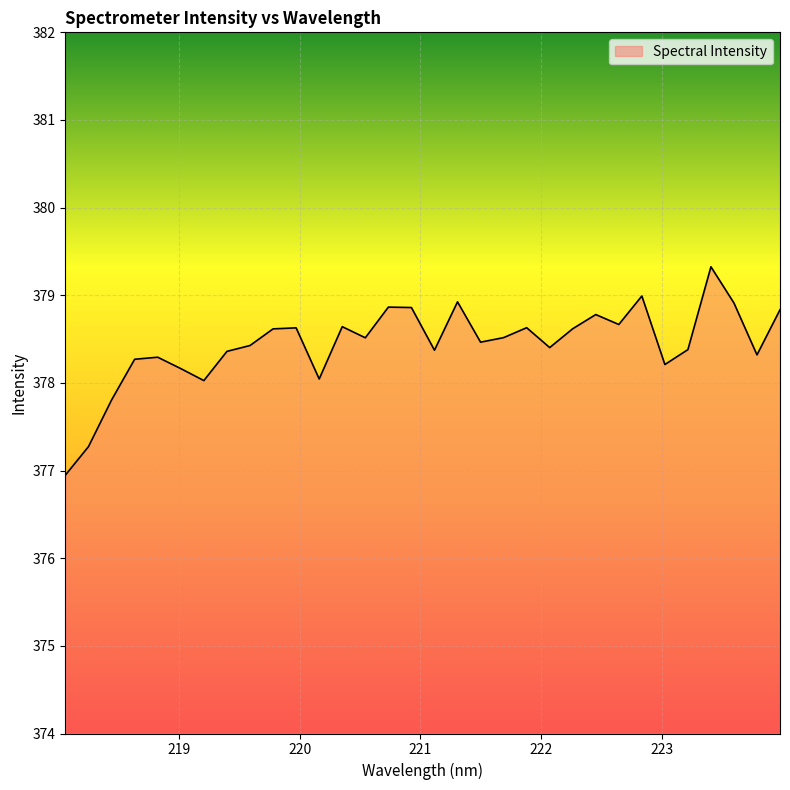

What is the minimum value shown in the chart?

376.9